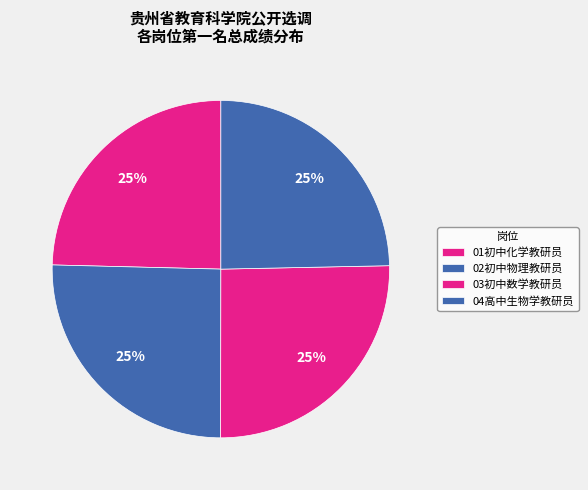

Which slice is the smallest?

01初中化学教研员